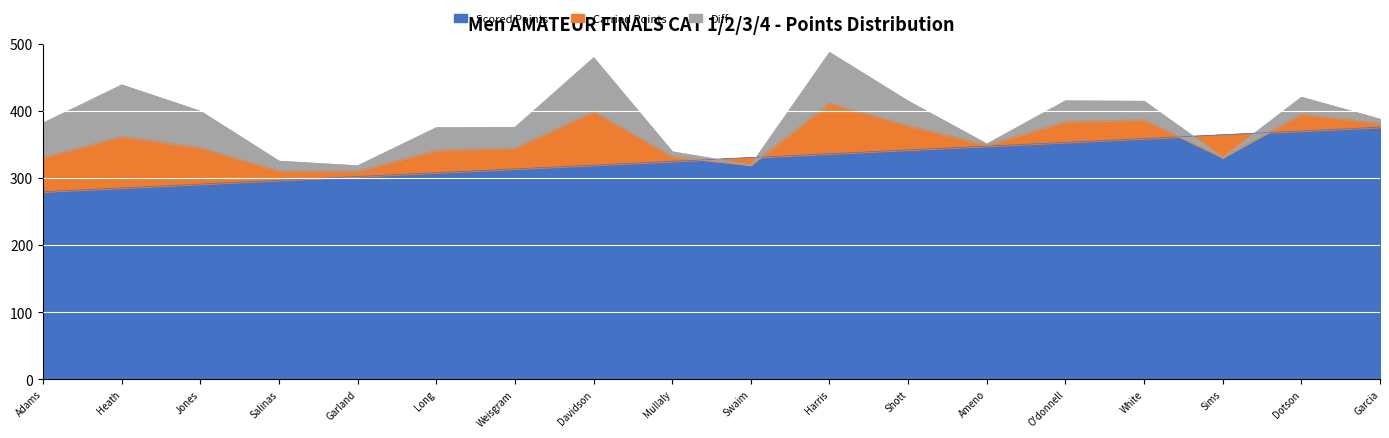

At which label does Carried Points first exceed 349?

Heath